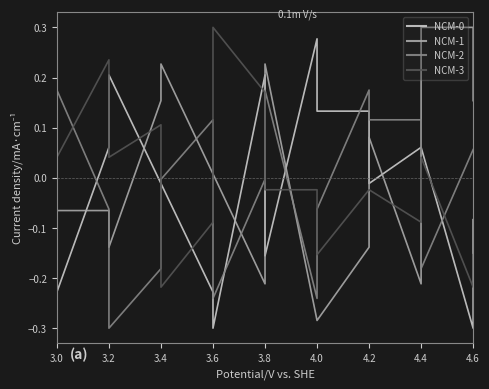

True or false: NCM-3 has more than 2 points higher than both neighbors.

True